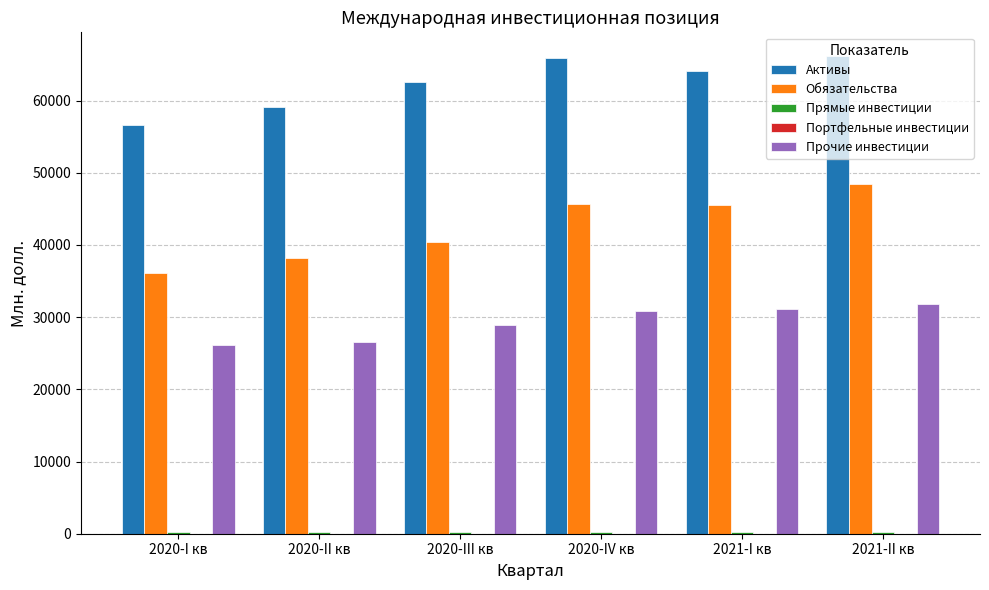

What is the sum of all Активы values?

374261.2